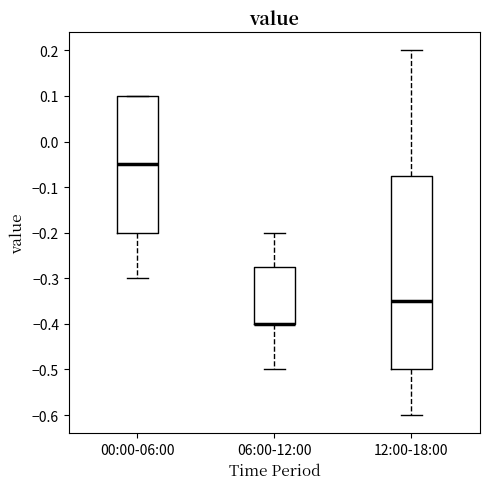

Reading left to right, transcribe this box plot: for each box, give where its median line is, the range the box spans, and where its two whiskers end, as read against the y-axis. The values are not printed on the chart, so give them approximately, as read against the axis.

00:00-06:00: median -0.05, box -0.20 to 0.10, whiskers -0.30 to 0.10
06:00-12:00: median -0.40 (drawn on the box's lower edge), box -0.40 to -0.27, whiskers -0.50 to -0.20
12:00-18:00: median -0.35, box -0.50 to -0.07, whiskers -0.60 to 0.20